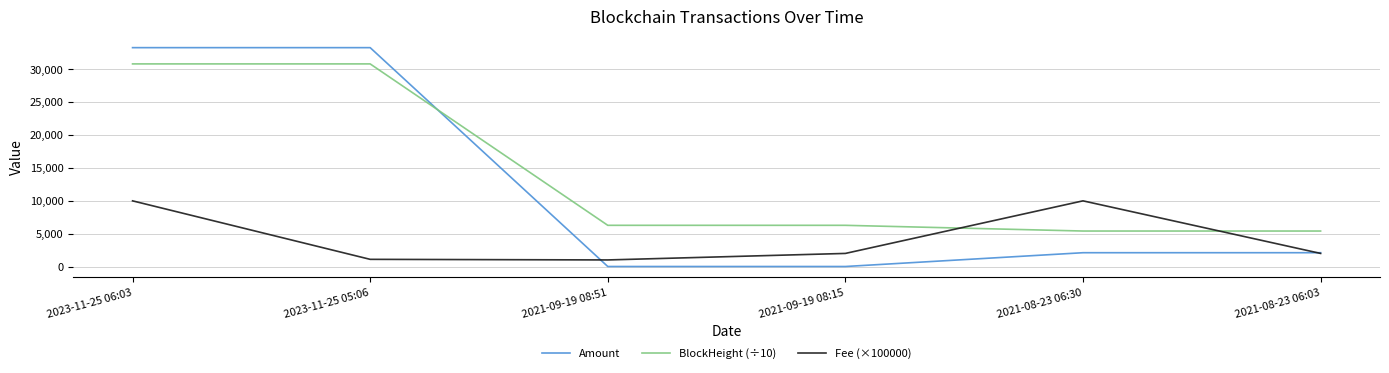

How many lines are shown in the chart?

3